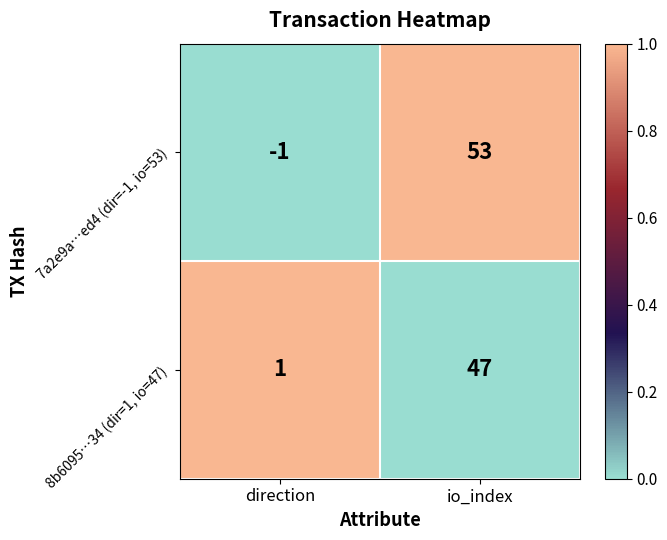

What is the difference between the maximum and minimum values in the 7a2e9a…ed4 (dir=-1, io=53) series?

54